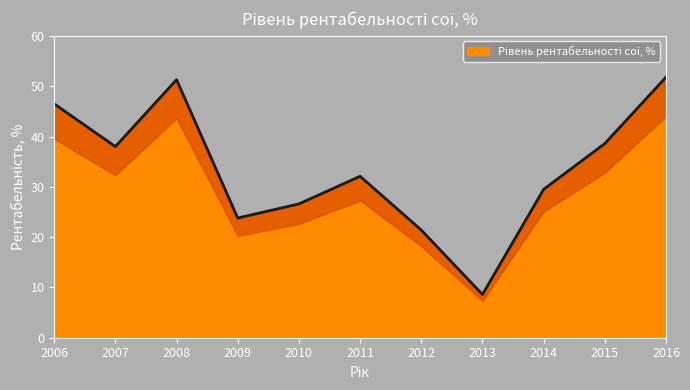

Reading left to right, transcribe all the data shown in this chart.

2006=46.5	2007=38.0	2008=51.3	2009=23.8	2010=26.6	2011=32.1	2012=21.4	2013=8.6	2014=29.5	2015=38.6	2016=51.8